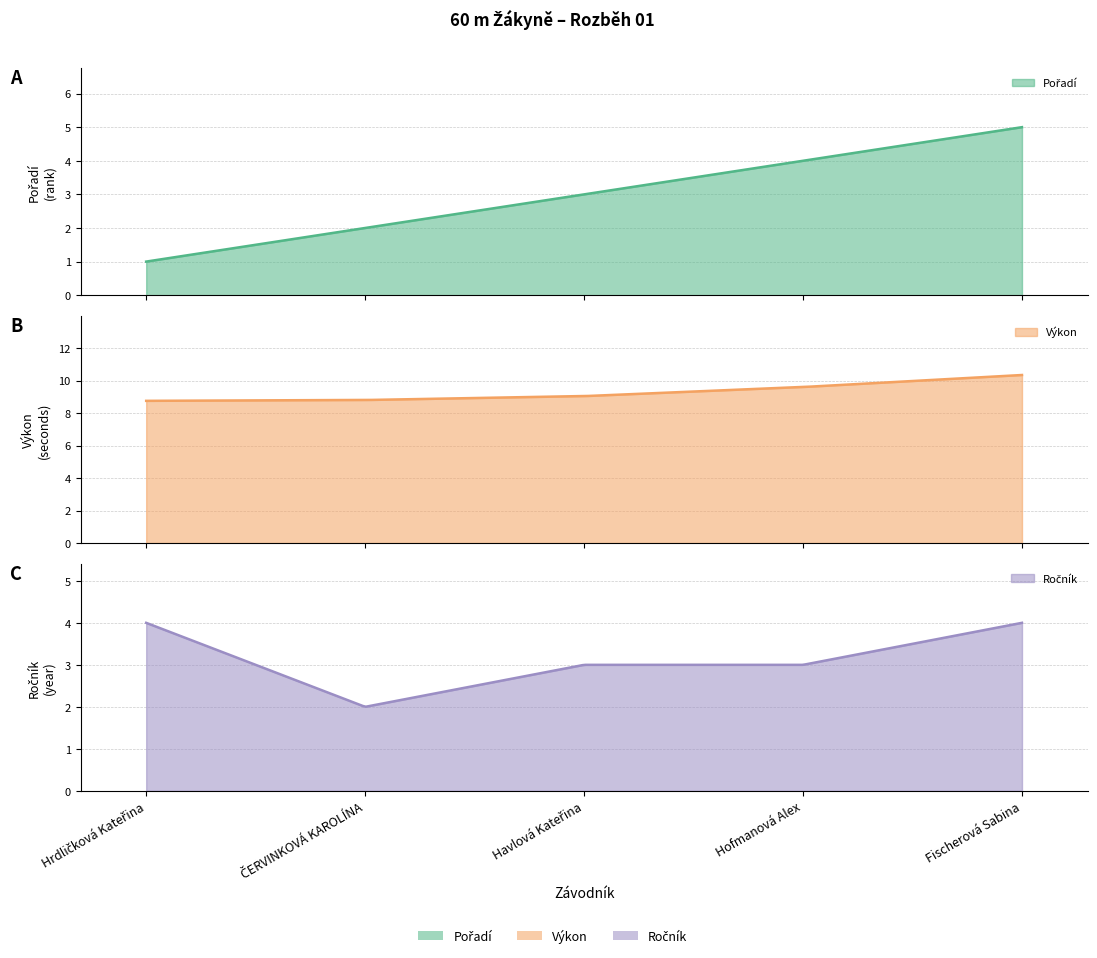

What are all the series names shown in the legend?

Pořadí, Výkon, Ročník